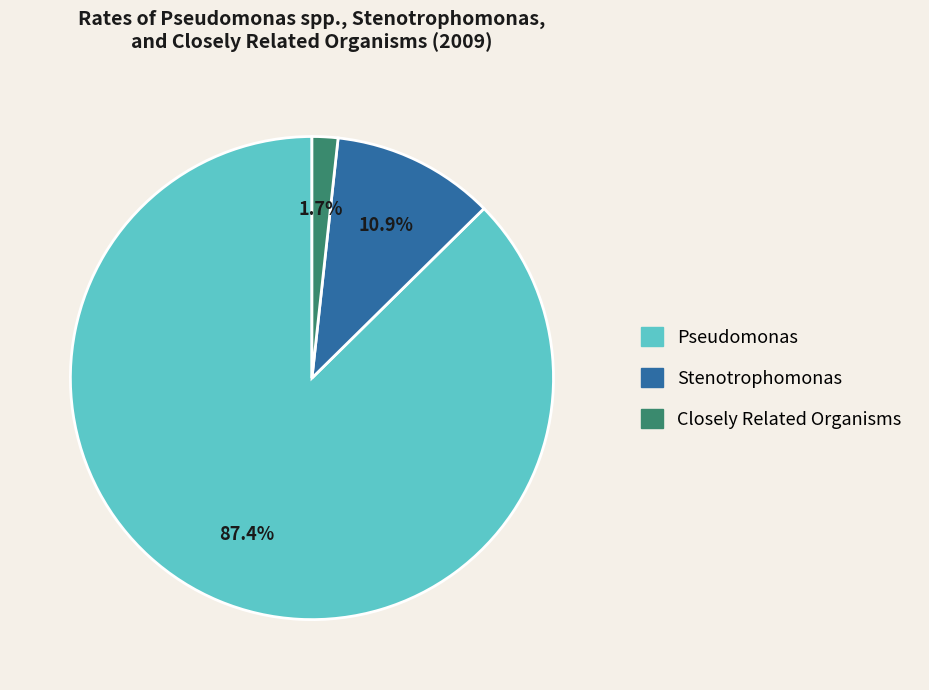

How many slices are in this pie chart?

3